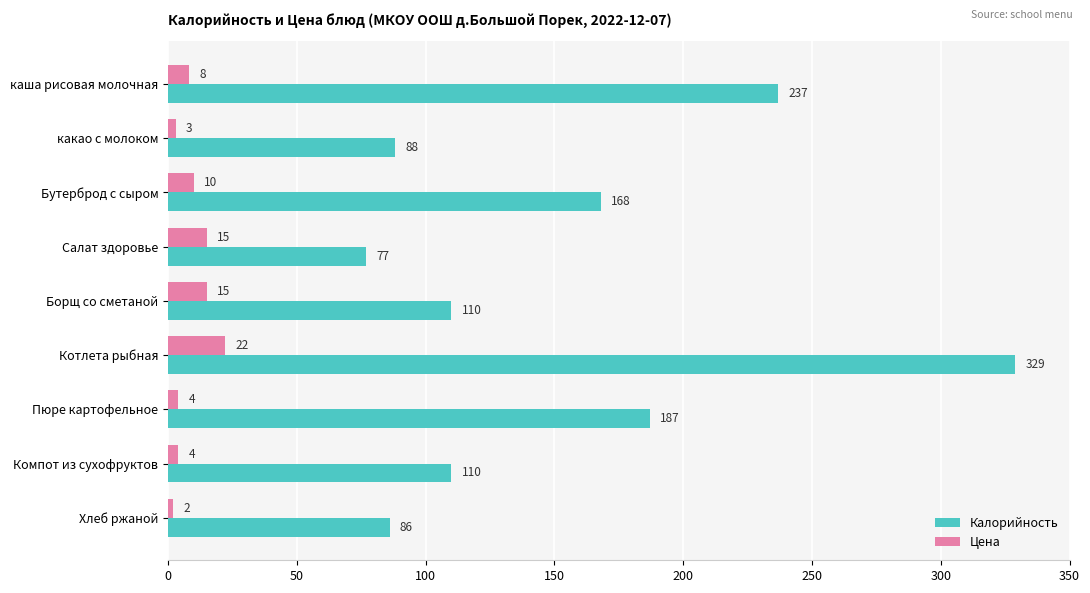

How many values in the Калорийность series are below 110?

3